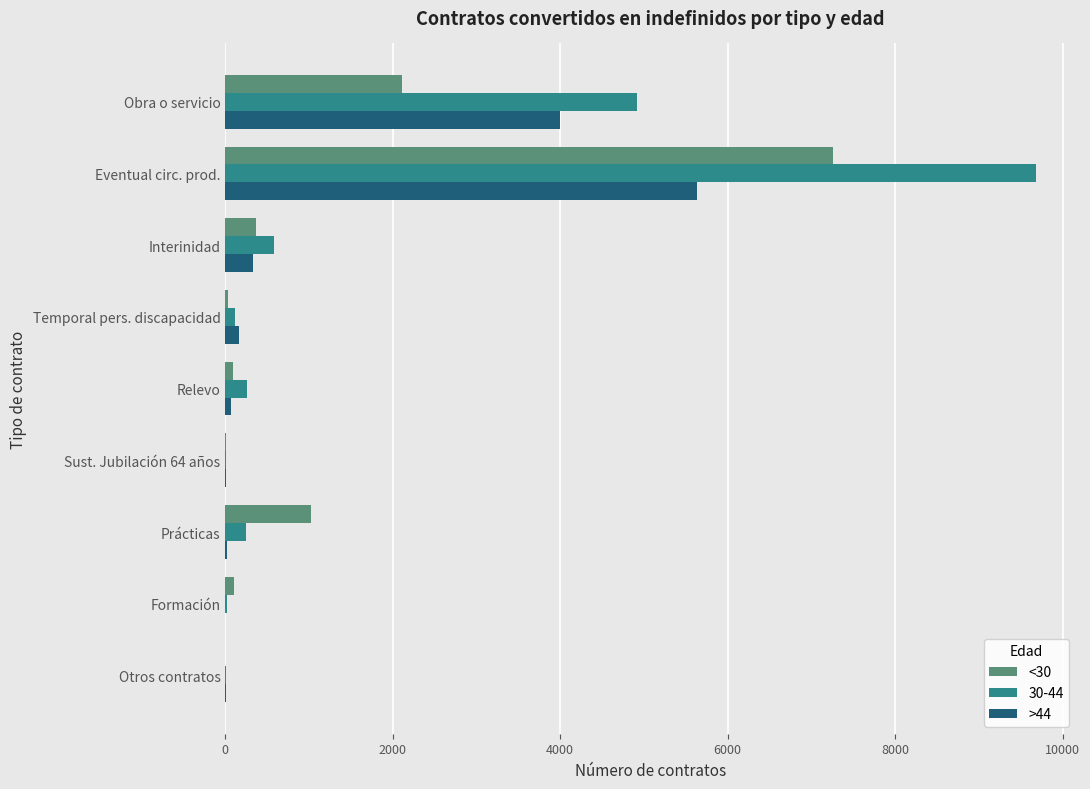

Is it true that 30-44 equals 253 at Prácticas?

True